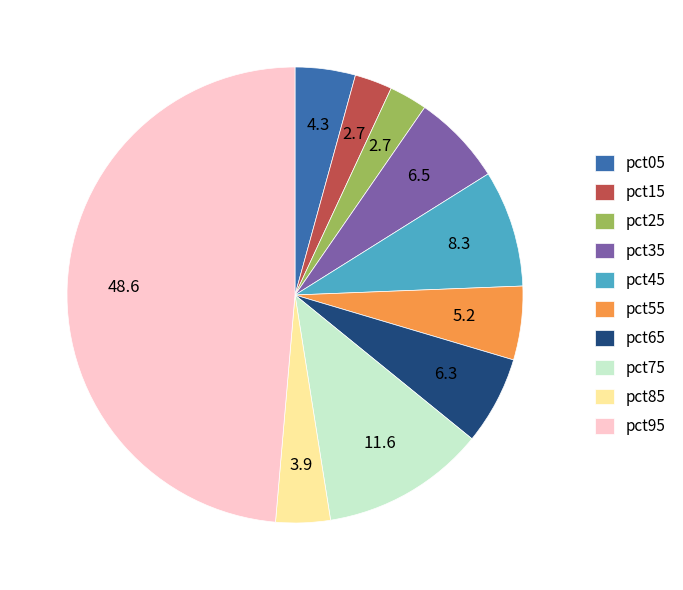

Does any single category account for the majority?

No